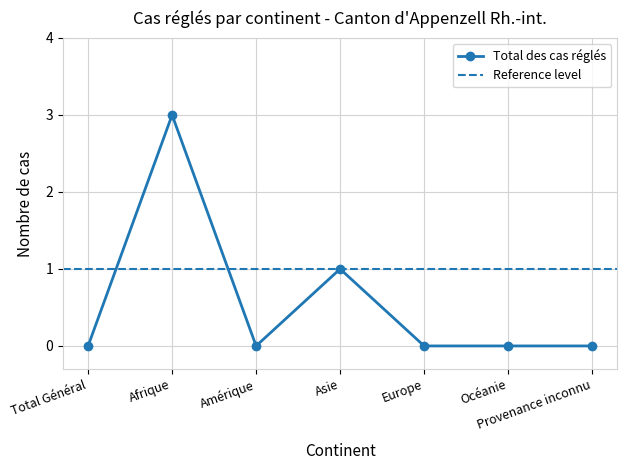

True or false: Rejets avec AP and Reprises des demandes d asile cross at least once.

False